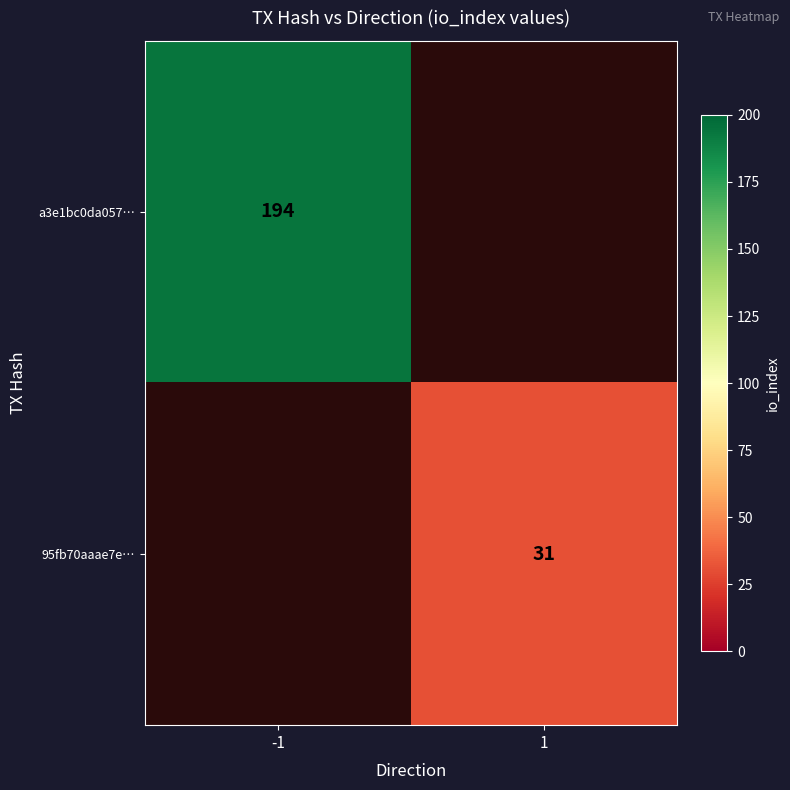

True or false: a3e1bc0da057… has a value of 194 at -1.

True